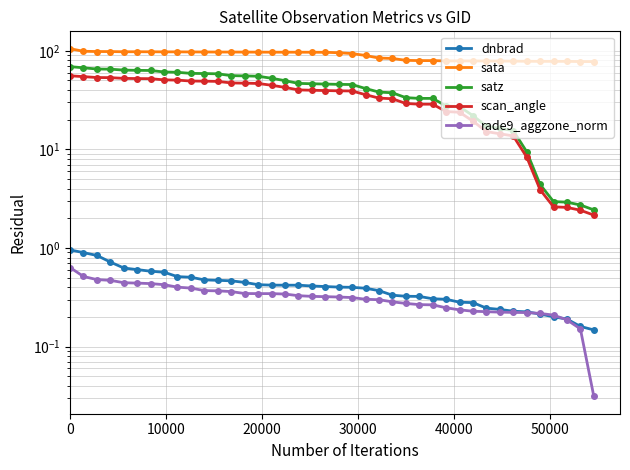

What is the average value of the sata series?

89.5